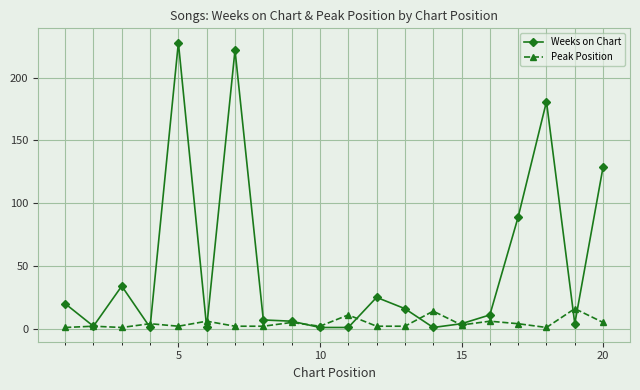

Rank the series by their maximum value, from lowest to highest.

Peak Position, Weeks on Chart